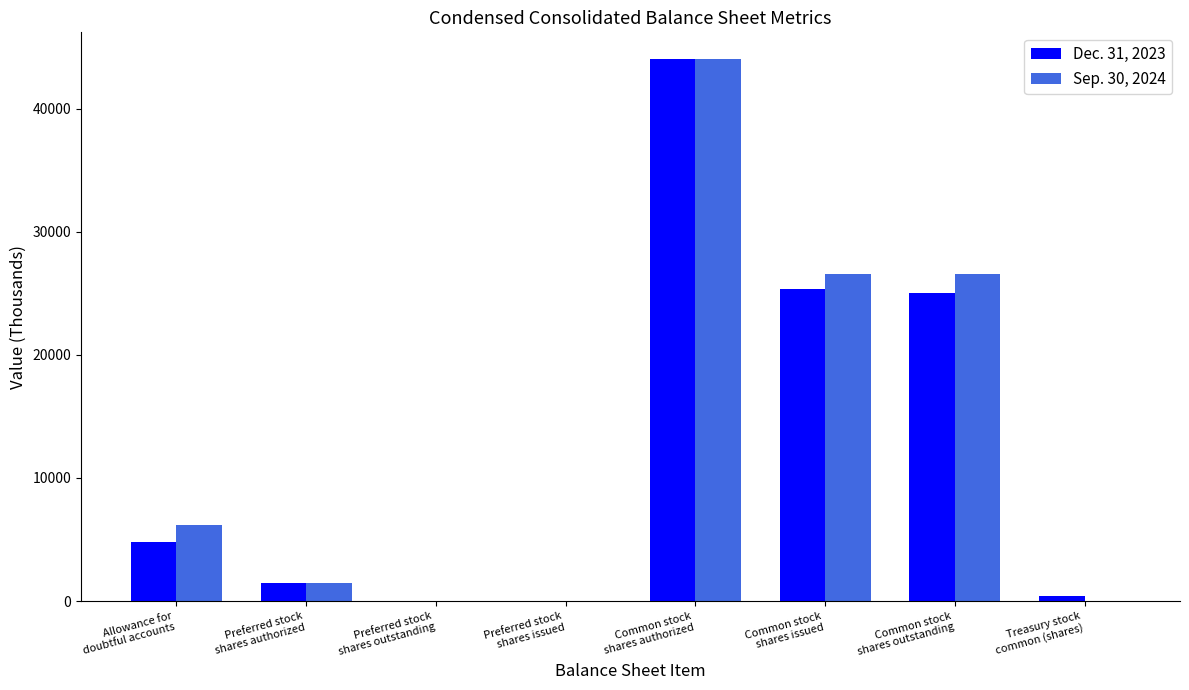

Reading right to left, what are all the values shown in this chart?

Dec. 31, 2023: Treasury stock
common (shares)=384	Common stock
shares outstanding=24998	Common stock
shares issued=25382	Common stock
shares authorized=44000	Preferred stock
shares issued=0	Preferred stock
shares outstanding=0	Preferred stock
shares authorized=1500	Allowance for
doubtful accounts=4787
Sep. 30, 2024: Treasury stock
common (shares)=0	Common stock
shares outstanding=26540	Common stock
shares issued=26540	Common stock
shares authorized=44000	Preferred stock
shares issued=0	Preferred stock
shares outstanding=0	Preferred stock
shares authorized=1500	Allowance for
doubtful accounts=6150